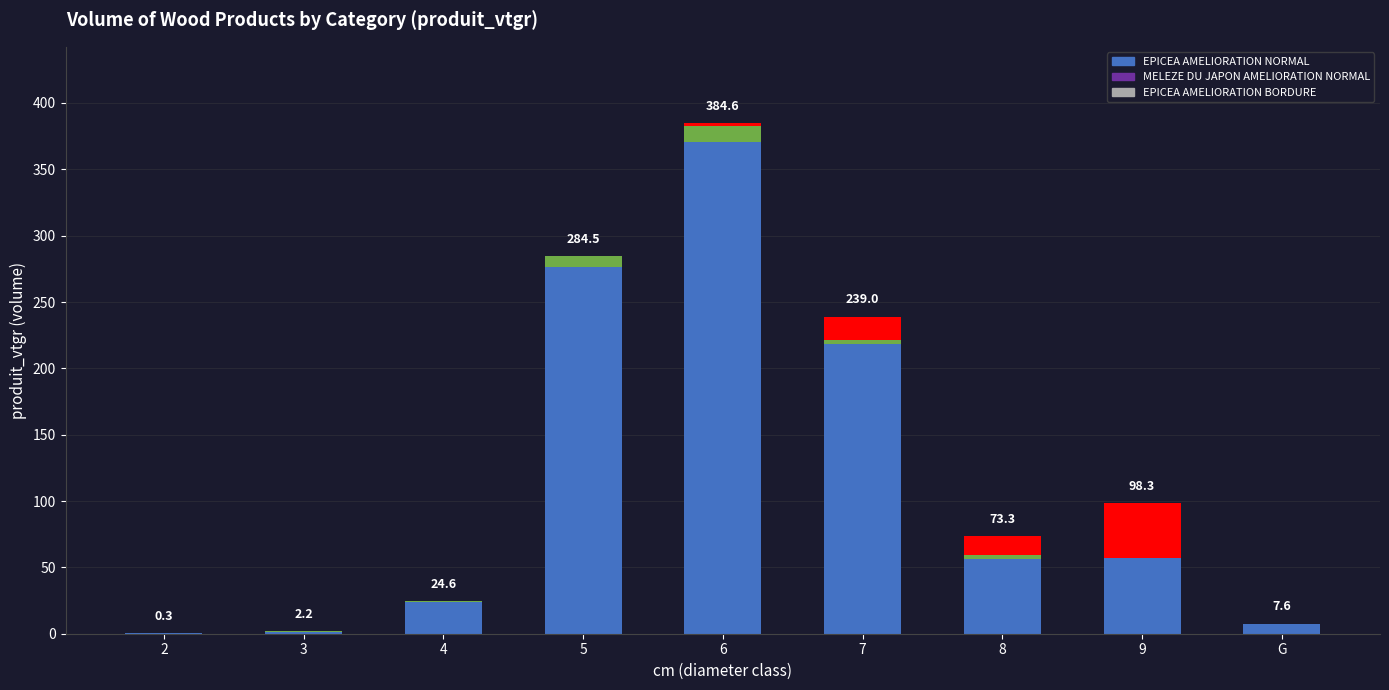

Which category has the lowest value in the EPICEA AMELIORATION BORDURE series?

2